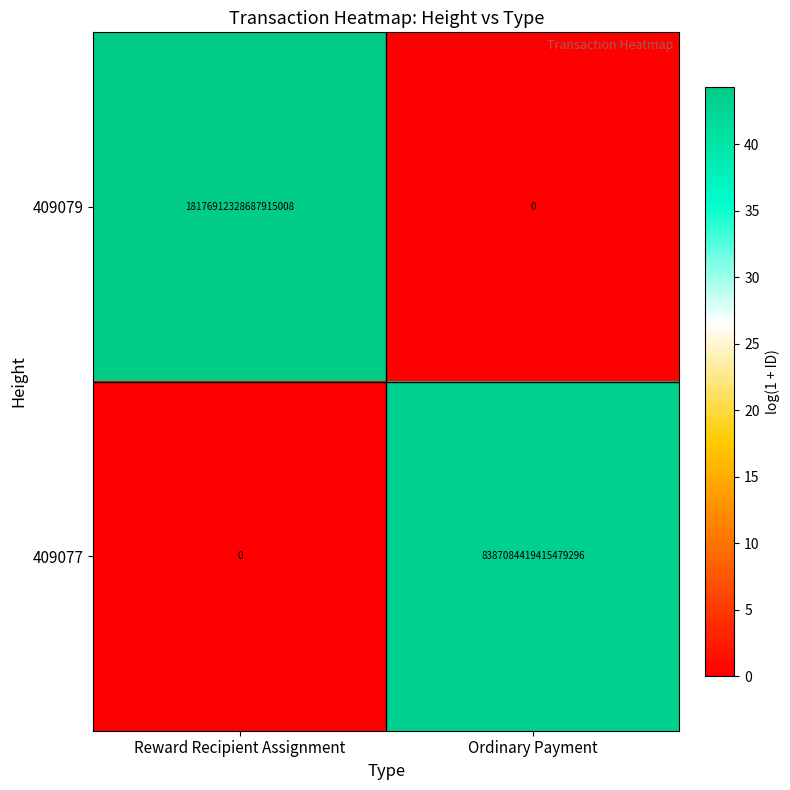

How many categories are shown in the chart?

2